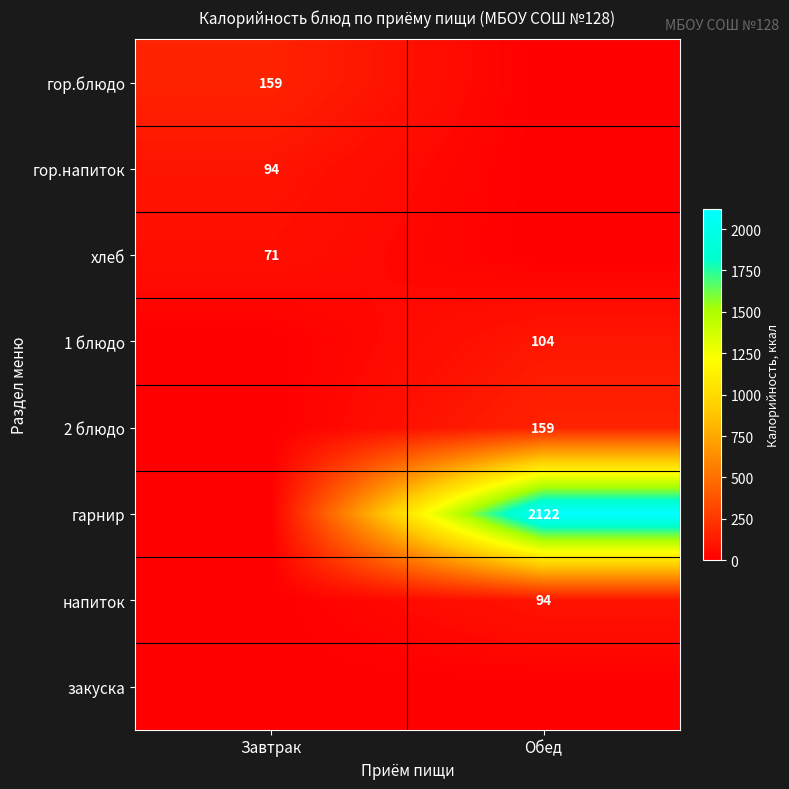

What is the difference between the highest and lowest values at Обед?

2122